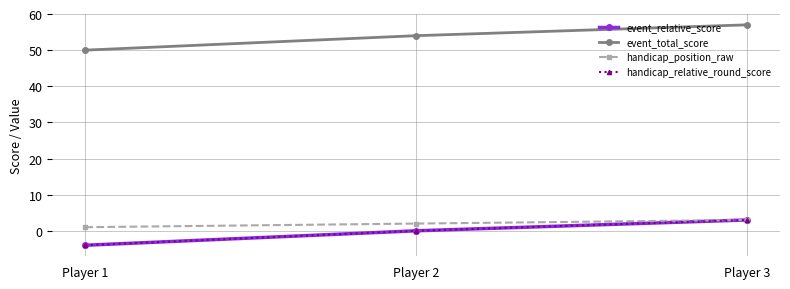

Reading left to right, list all the values displayed in this chart.

event_relative_score: Player 1=-4	Player 2=0	Player 3=3
event_total_score: Player 1=50	Player 2=54	Player 3=57
handicap_position_raw: Player 1=1	Player 2=2	Player 3=3
handicap_relative_round_score: Player 1=-4	Player 2=0	Player 3=3